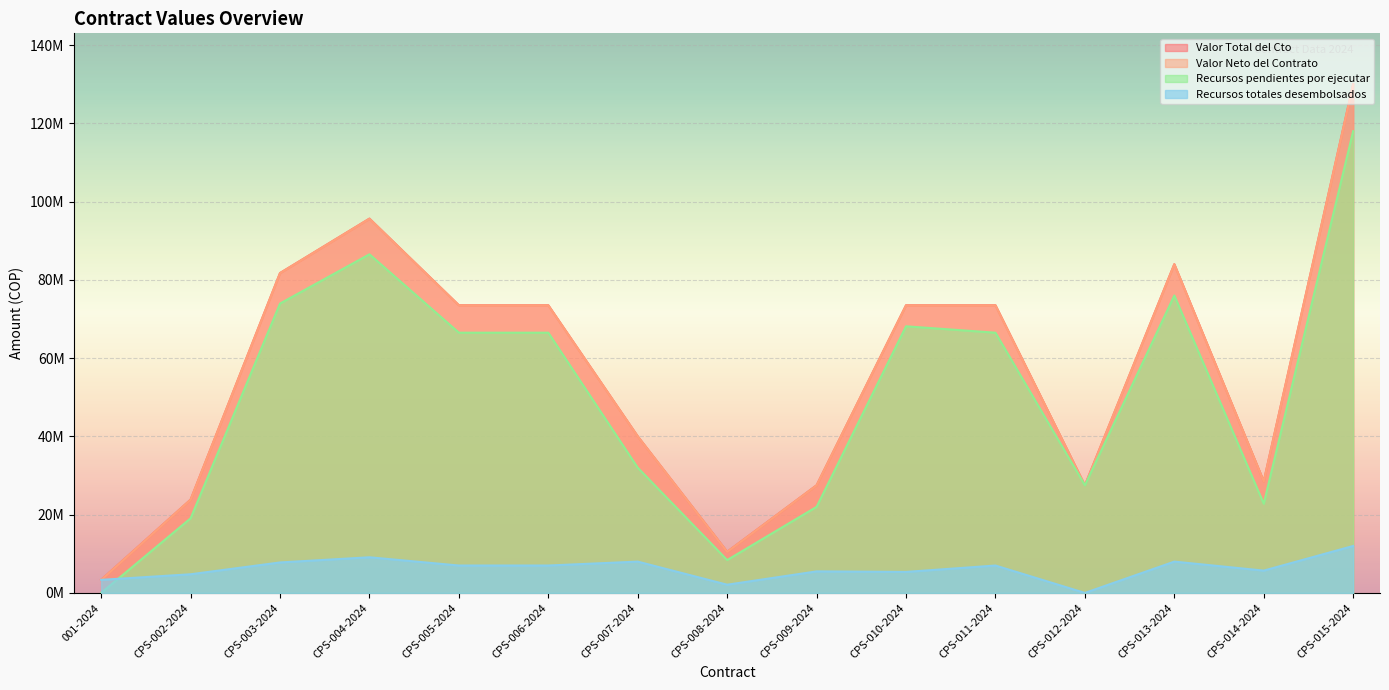

What is the spread (max minus min) of values at CPS-007-2024?

32000000